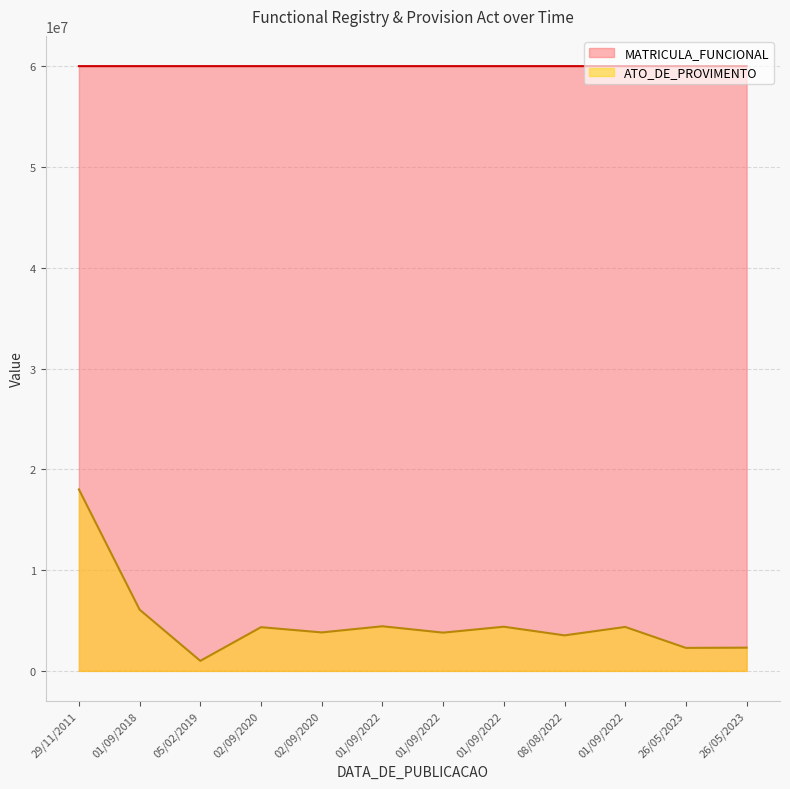

What is the sum of the ATO_DE_PROVIMENTO values at 08/08/2022 and 29/11/2011?

21523994.4